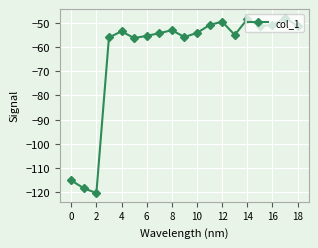

What is the value of the 6th point from the left?

-56.3